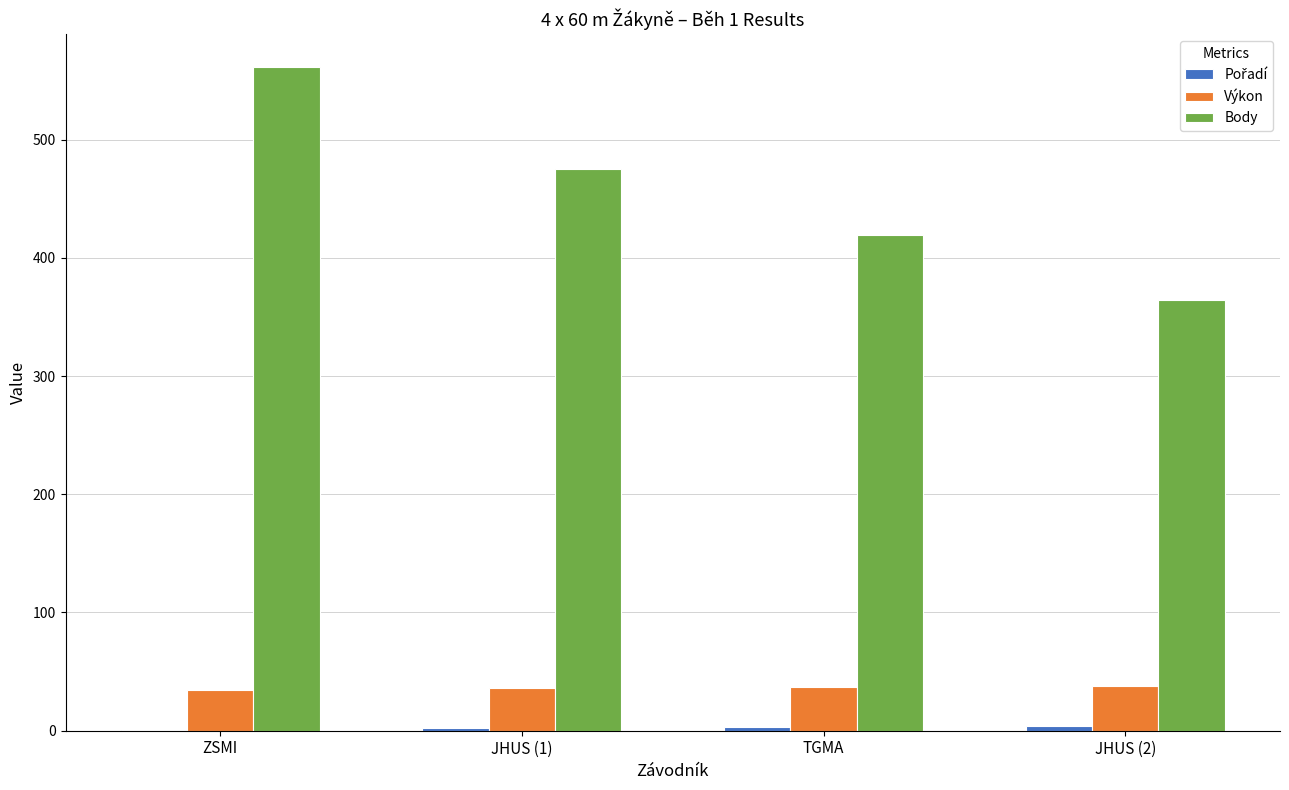

True or false: Výkon has a value of 37.9 at JHUS (2).

True